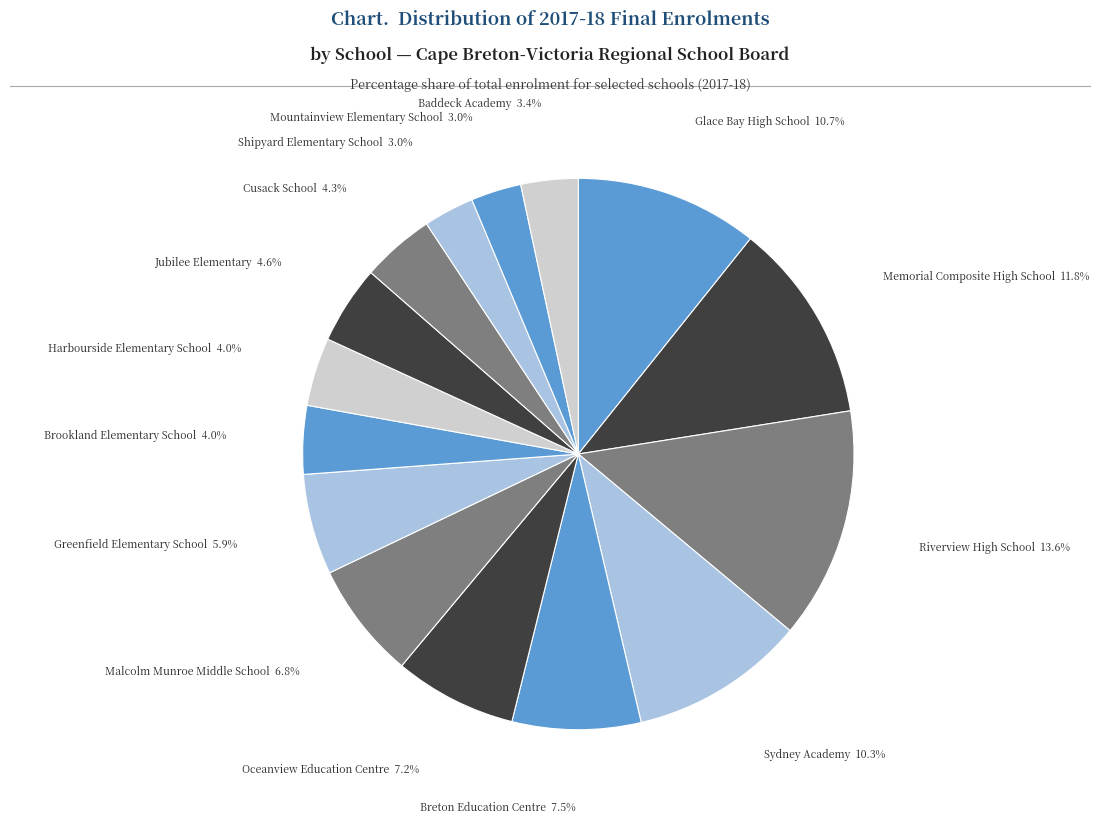

To the nearest percent, what is the difference between the Harbourside Elementary School and Sydney Academy slice percentages?

6%